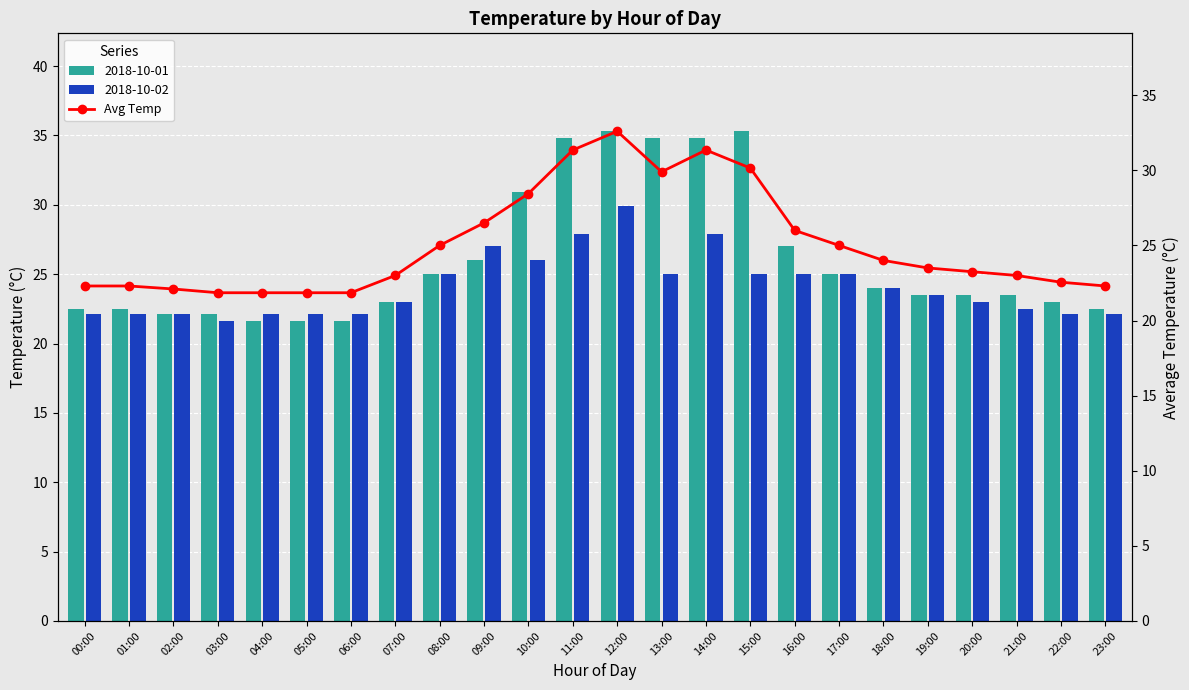

Reading left to right, list all the values displayed in this chart.

22.3	22.3	22.1	21.9	21.9	21.9	21.9	23.0	25.0	26.5	28.4	31.3	32.6	29.9	31.3	30.1	26.0	25.0	24.0	23.5	23.2	23.0	22.6	22.3